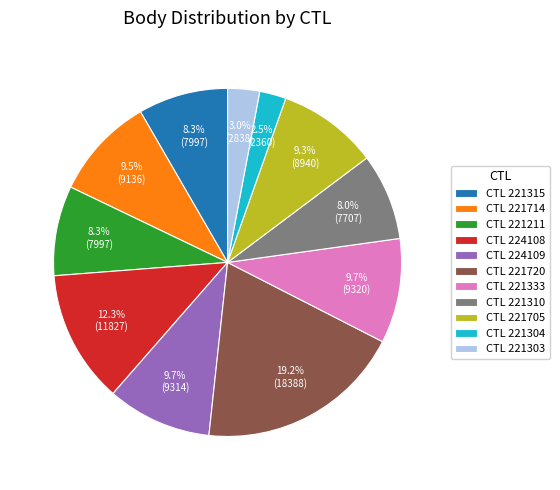

How much of the chart is everything except CTL 221303?

97.0%